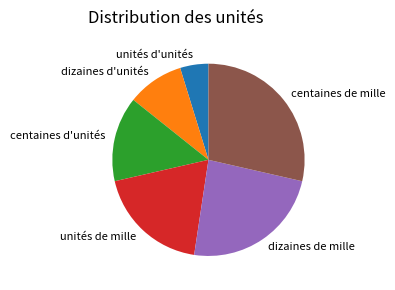

Between dizaines de mille and unités de mille, which is larger?

dizaines de mille